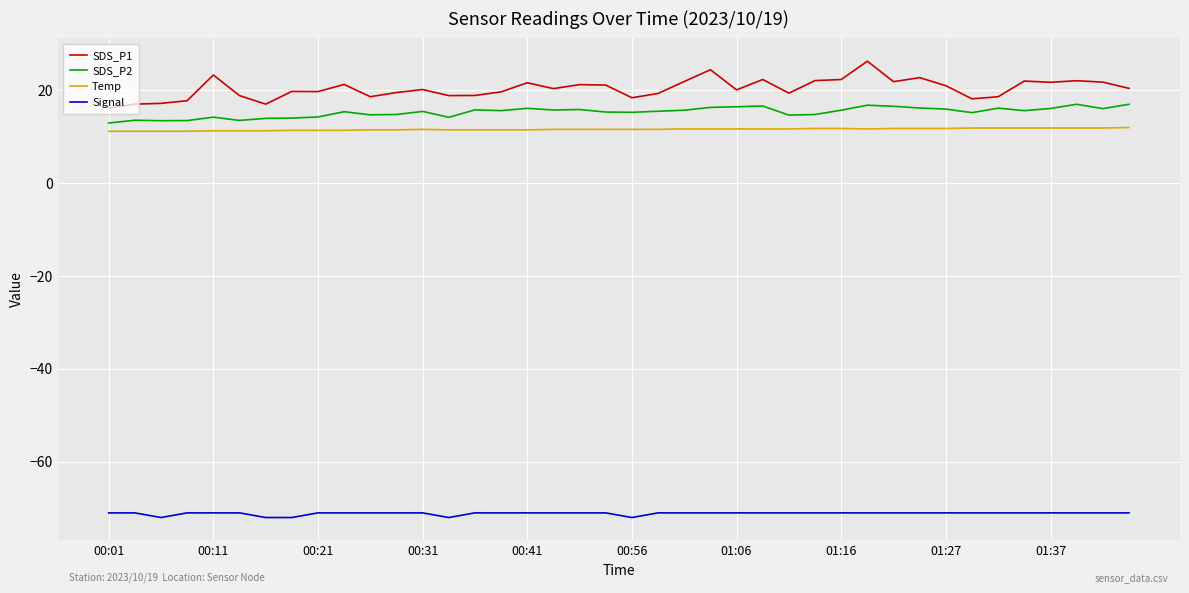

What is the maximum value shown in the chart?

26.2